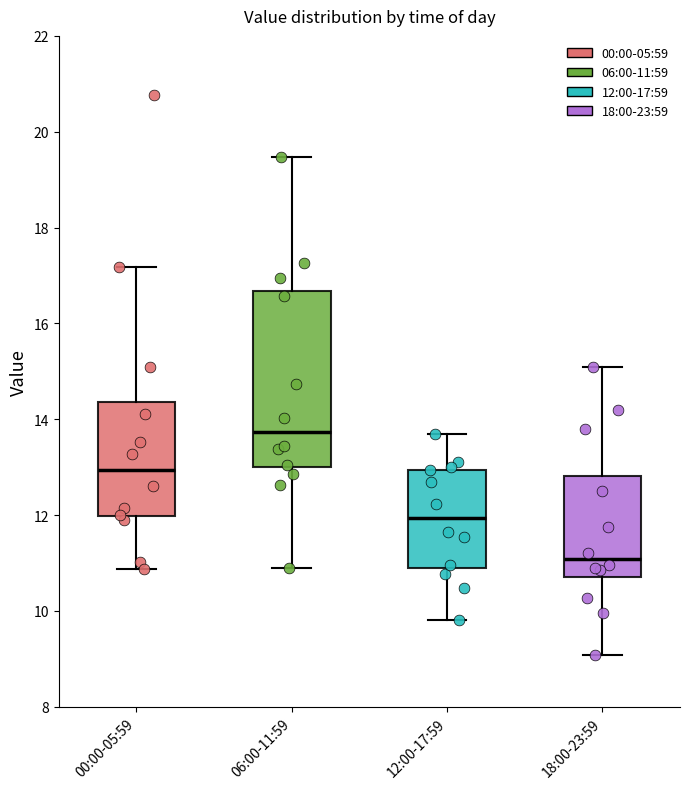

Where does the upper whisker of the box for 18:00-23:59 end on the y-axis? The values are not printed on the chart, so give them approximately, as read against the axis.

15.2